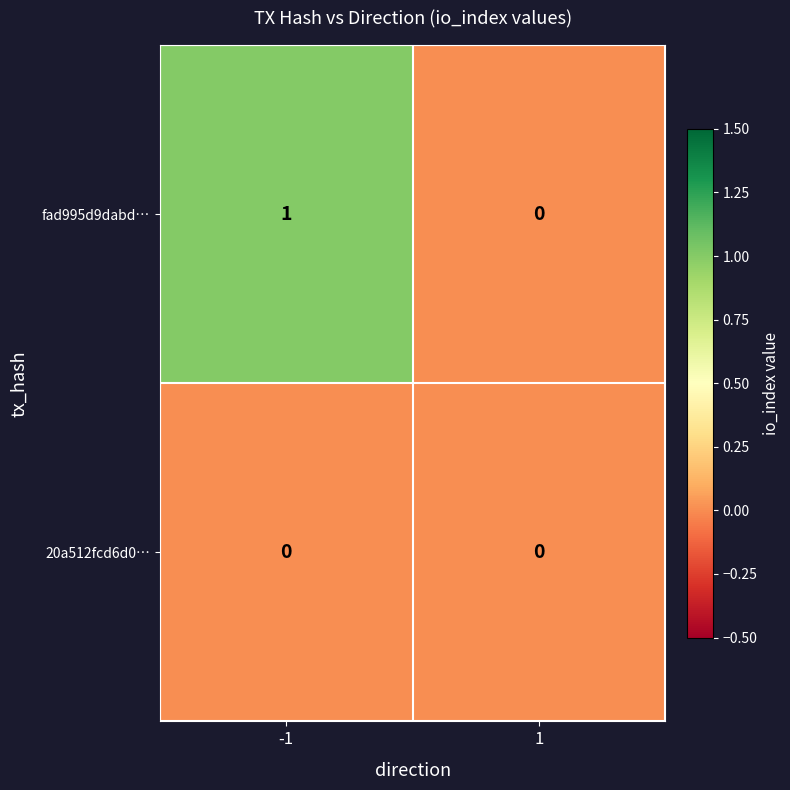

Reading left to right, list all the values displayed in this chart.

fad995d9dabd…: -1=1	1=0
20a512fcd6d0…: -1=0	1=0